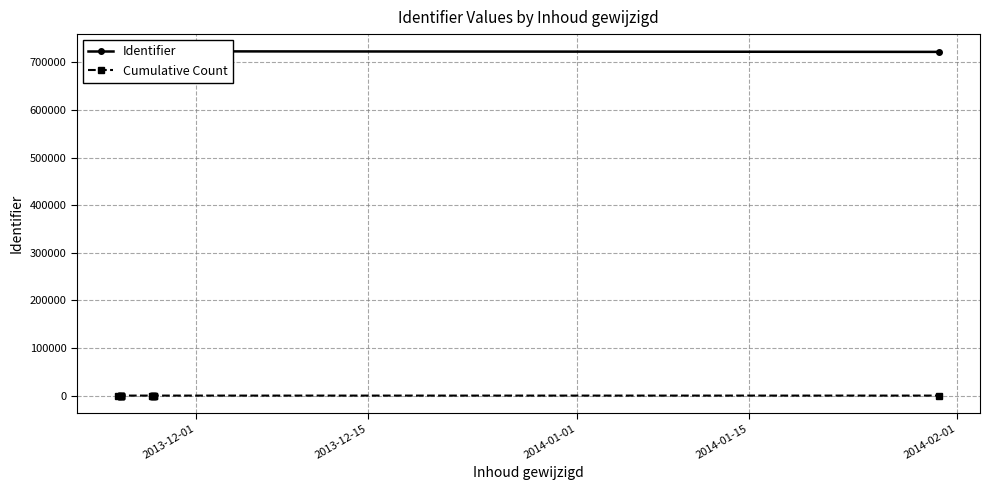

What are all the series names shown in the legend?

Identifier, Cumulative Count